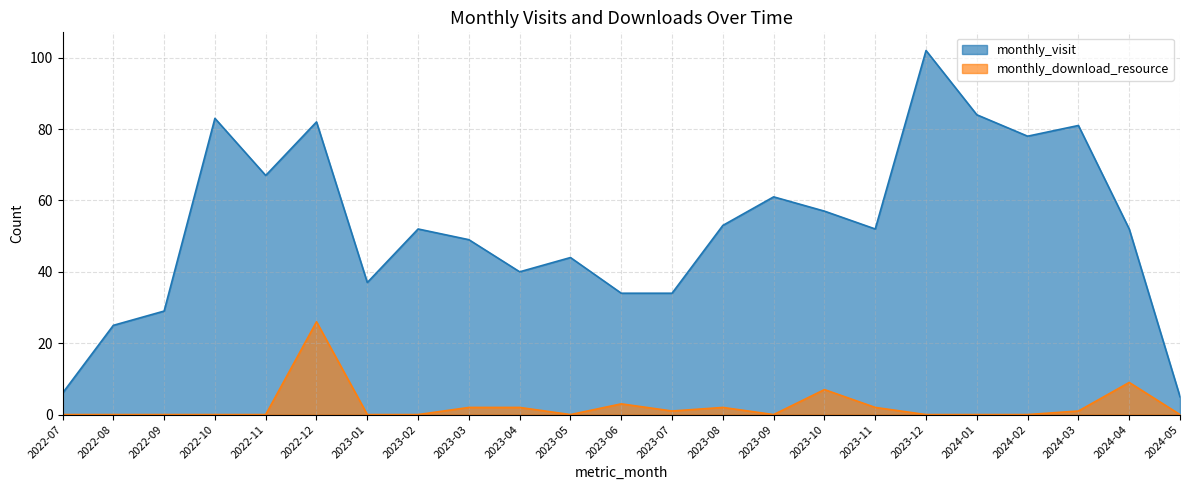

Which series has the largest range (max minus min)?

monthly_visit